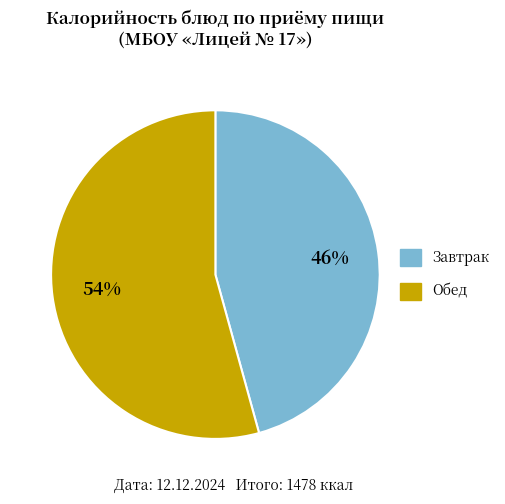

To the nearest percent, what is the average slice percentage?

50%